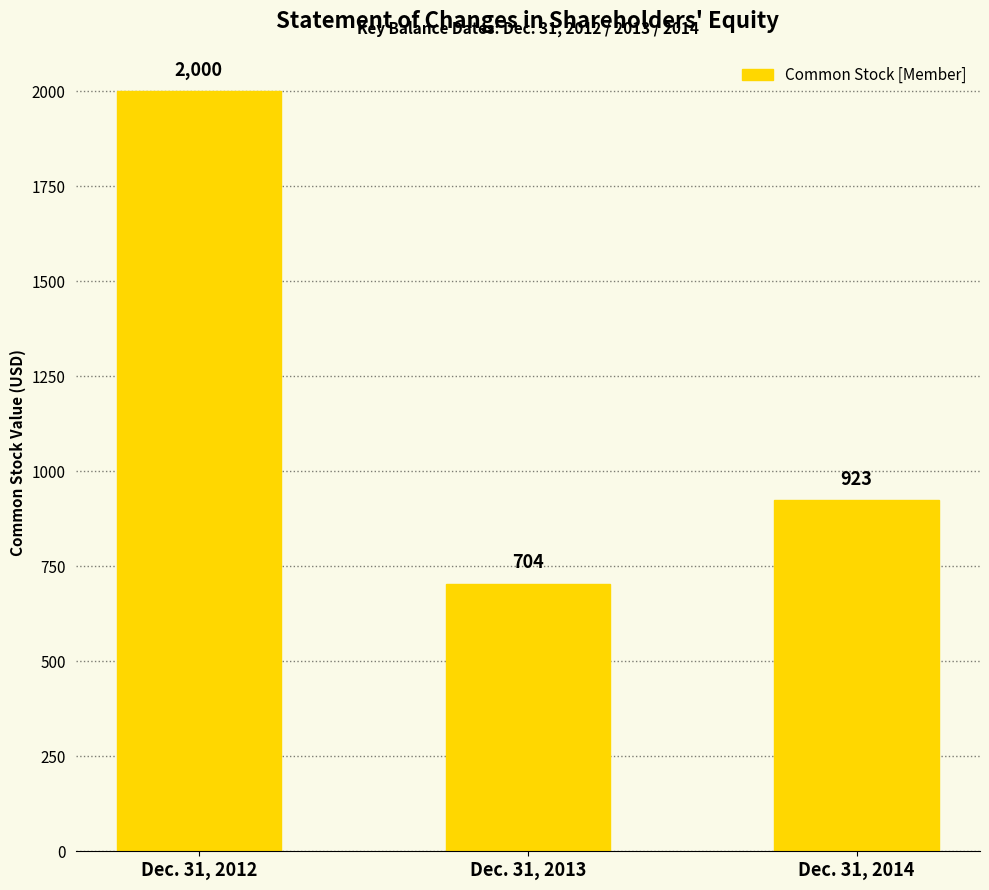

List the labels in order of value, smallest first.

Dec. 31, 2013, Dec. 31, 2014, Dec. 31, 2012